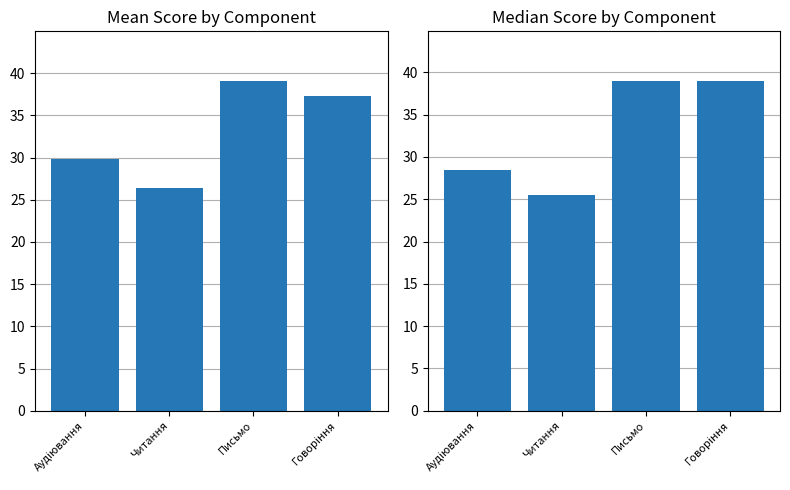

At which category is the sum across all series the highest?

Письмо